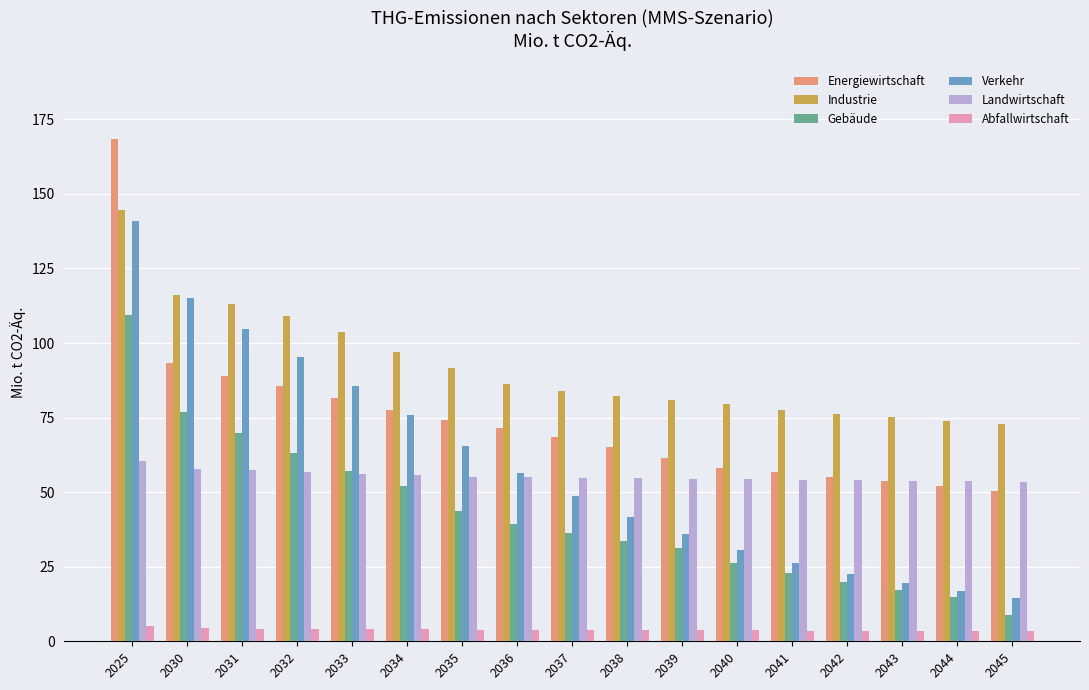

The value of Energiewirtschaft at 2044 is 52.1. True or false?

True